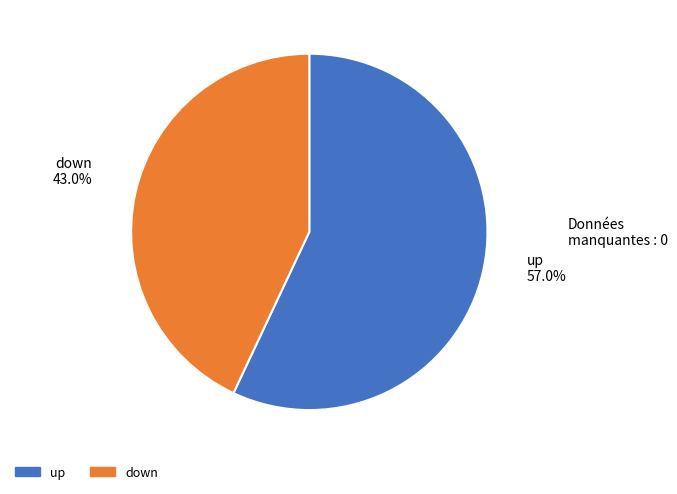

To the nearest percent, what percentage of the pie is up?

57%